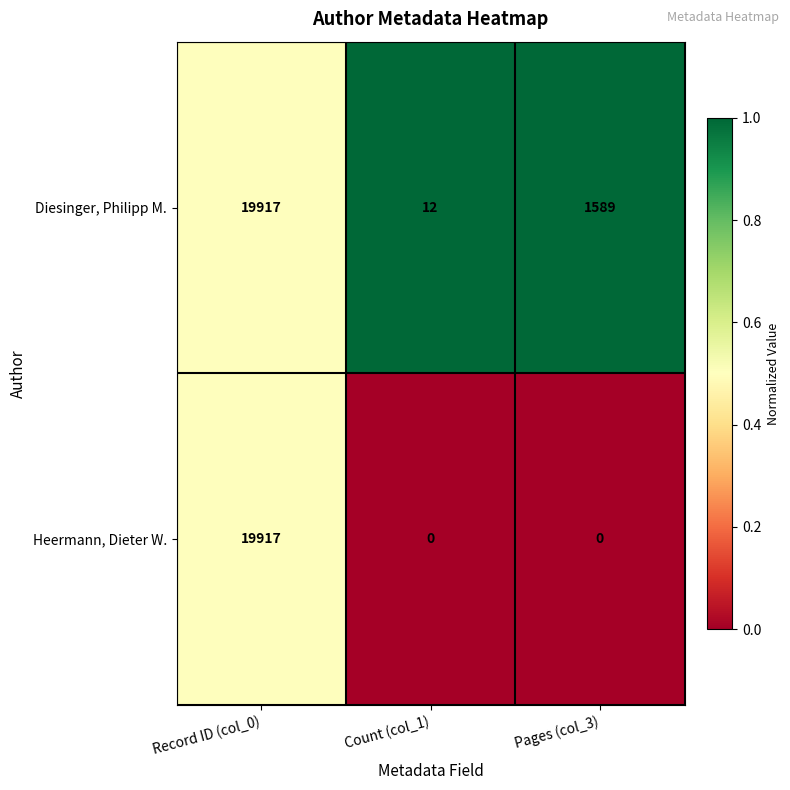

Reading right to left, list all the values displayed in this chart.

Diesinger, Philipp M.: 1589	12	19917
Heermann, Dieter W.: 0	0	19917